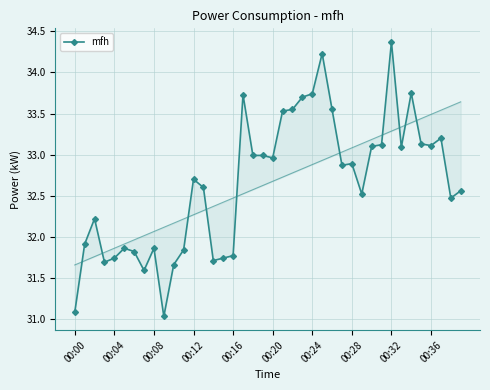

How many data points are less than 32?

14